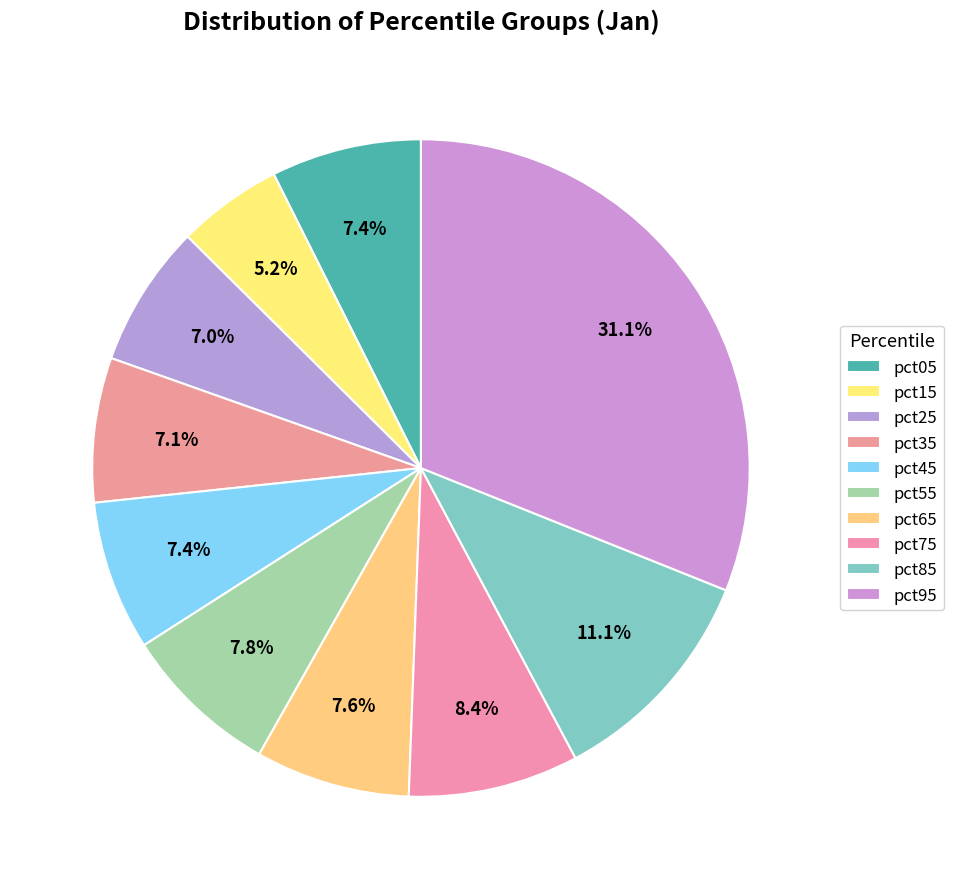

Does pct35 account for over 50% of the chart?

No